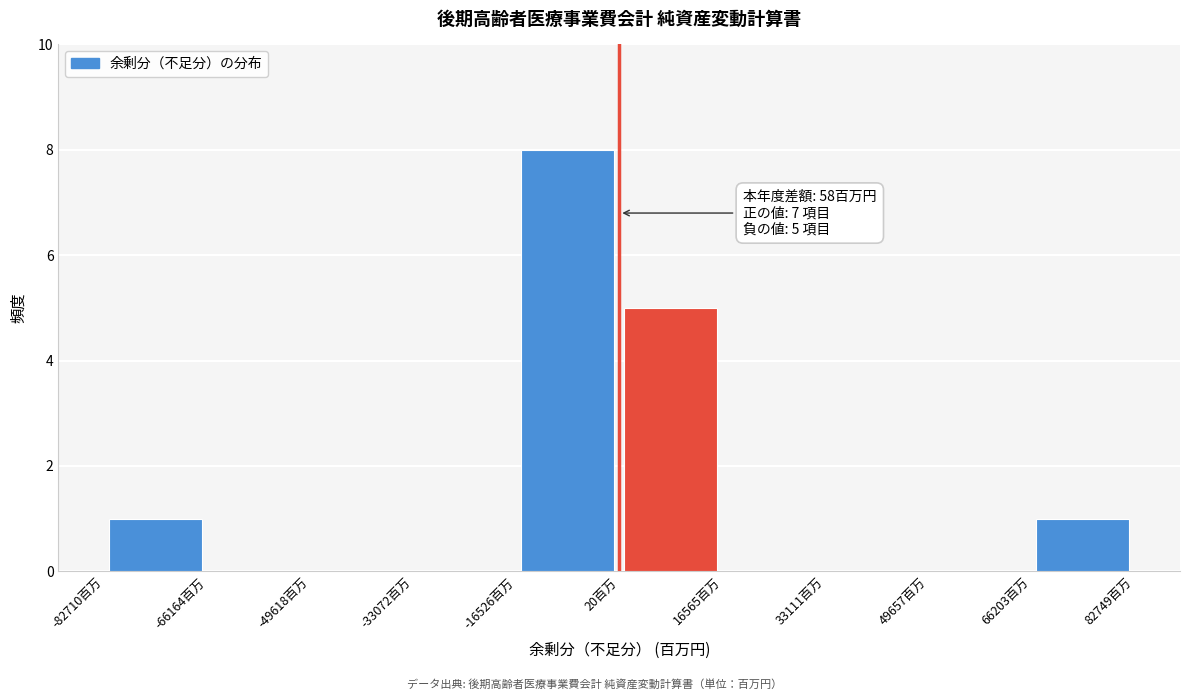

Over which range of the x-axis is the bar tallest?

-16000 to 0